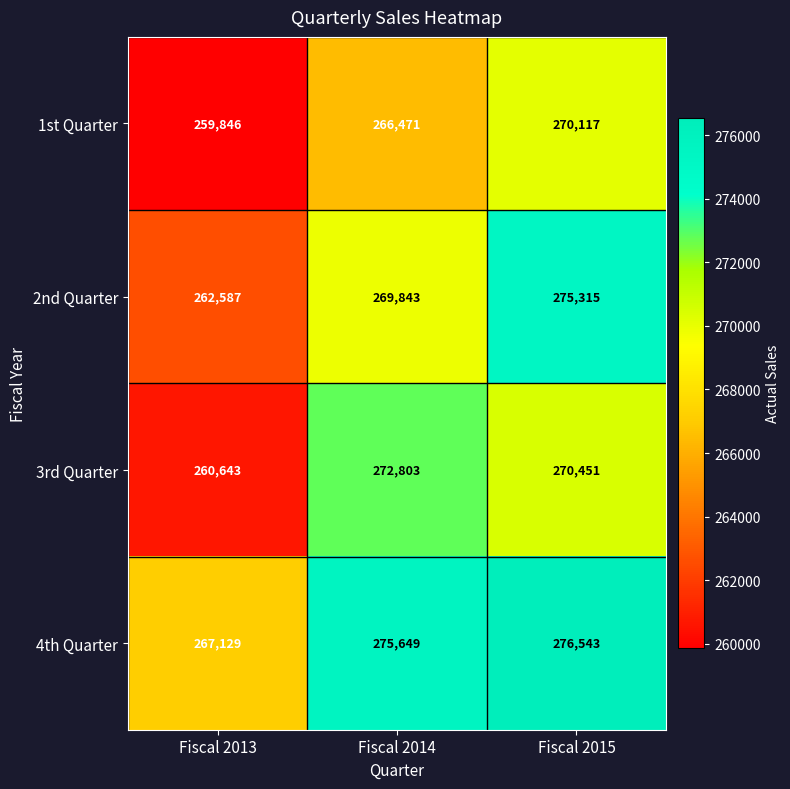

The 2nd Quarter series shows 456260 at Fiscal 2015. True or false?

False